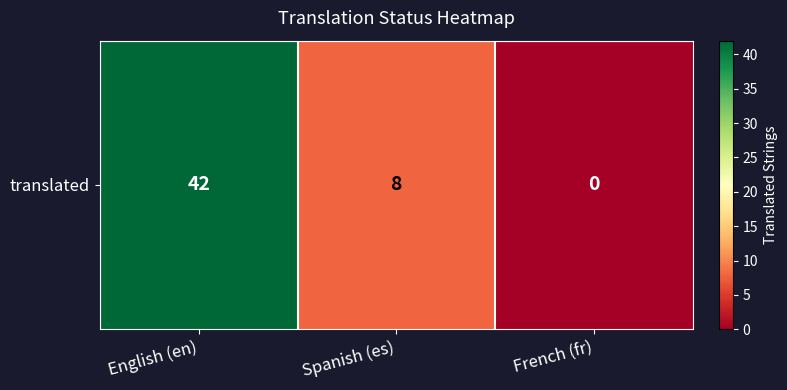

Where does the data first go above 8?

English (en)